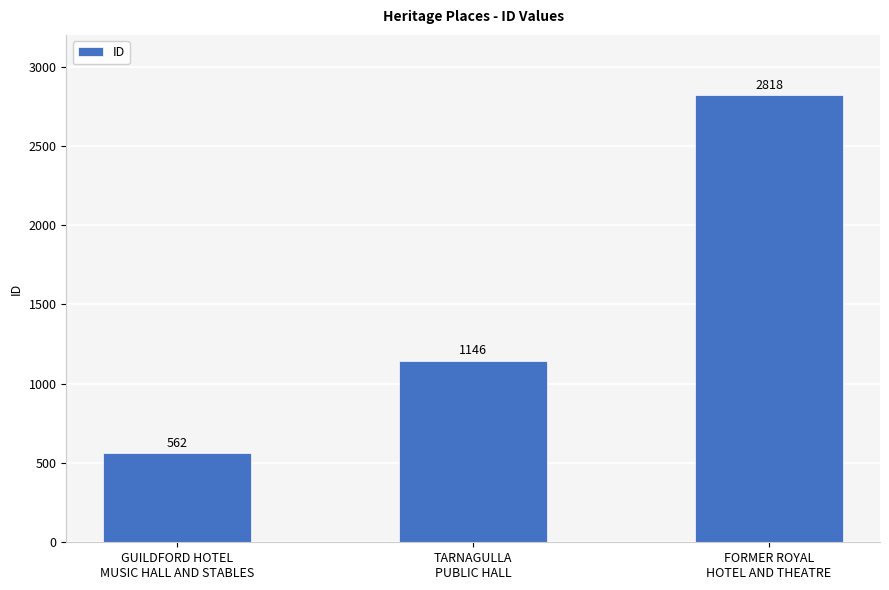

True or false: the data shows 232 at GUILDFORD HOTEL
MUSIC HALL AND STABLES.

False